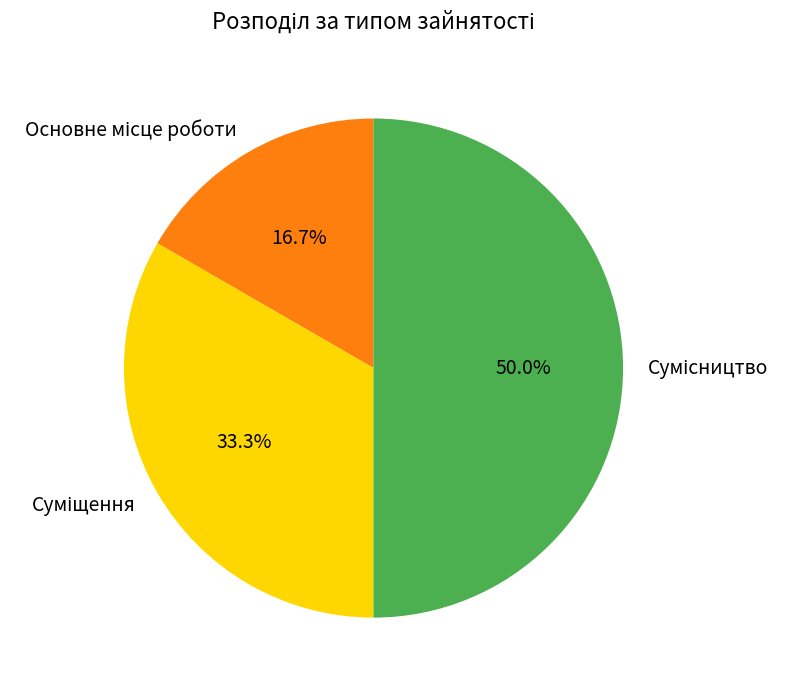

What percentage is the Суміщення slice, to the nearest percent?

33%